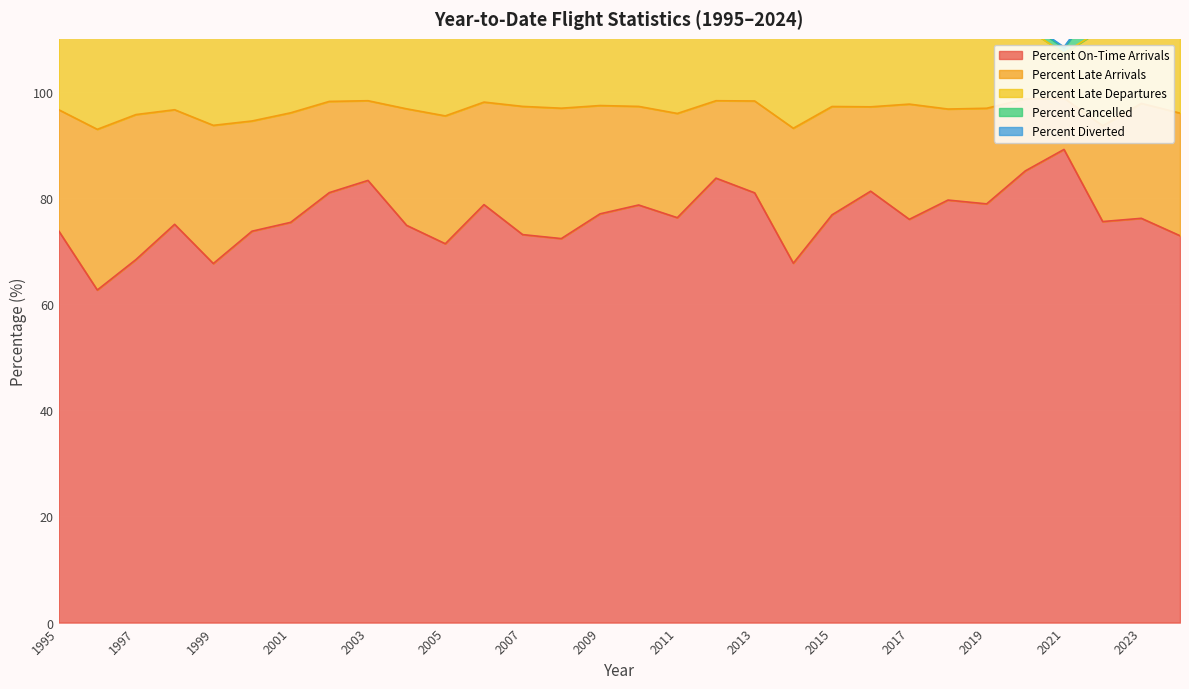

In Percent On-Time Arrivals, how many points are higher than both neighbors (excluding endpoints)?

9